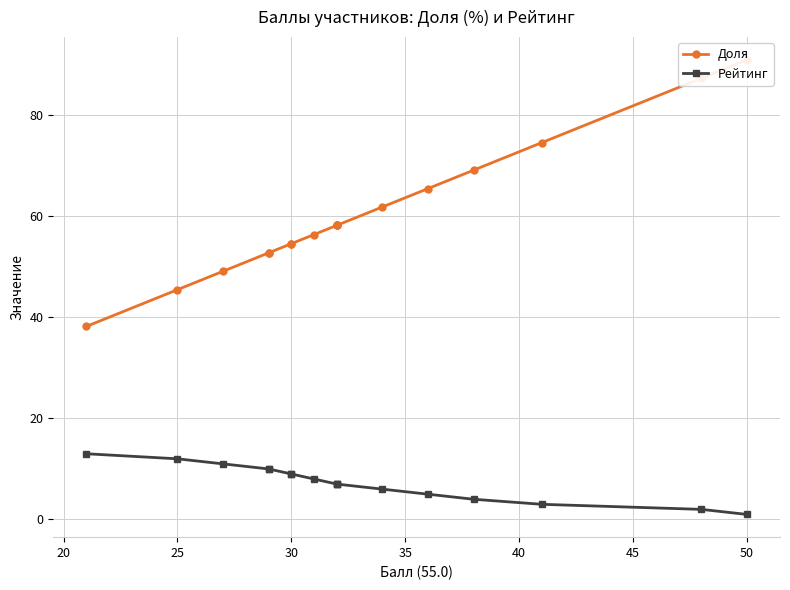

What is the smallest value displayed?

1.0